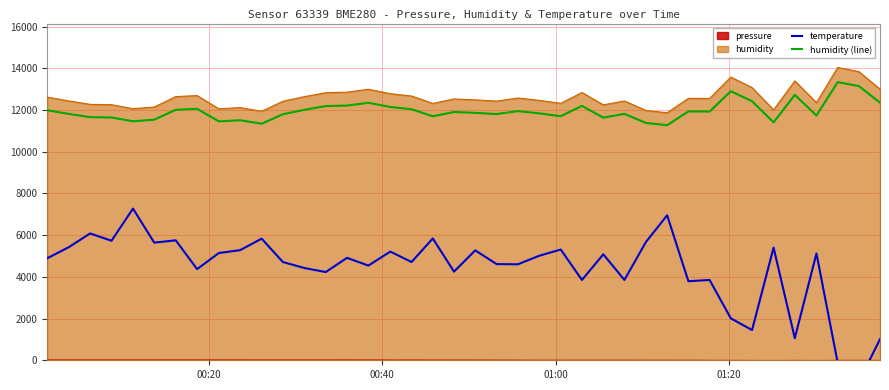

What is the minimum value for humidity (line)?

11270.8